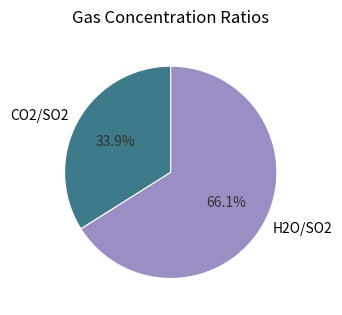

The CO2/SO2 slice represents 34% of the pie. True or false?

True